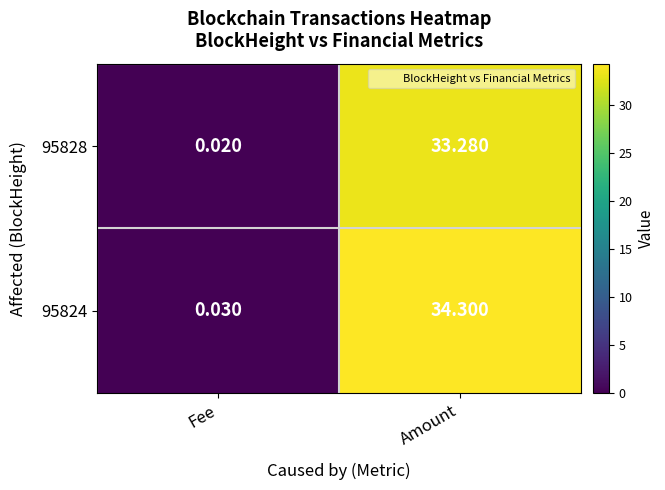

Rank the series at Fee from highest to lowest value.

95824, 95828